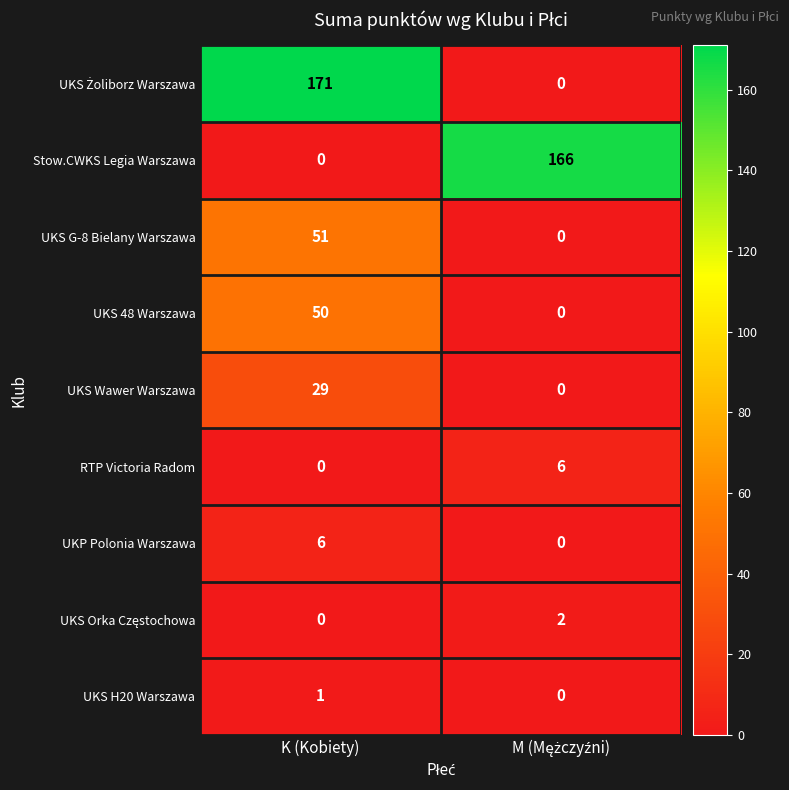

What is the greatest value displayed?

171